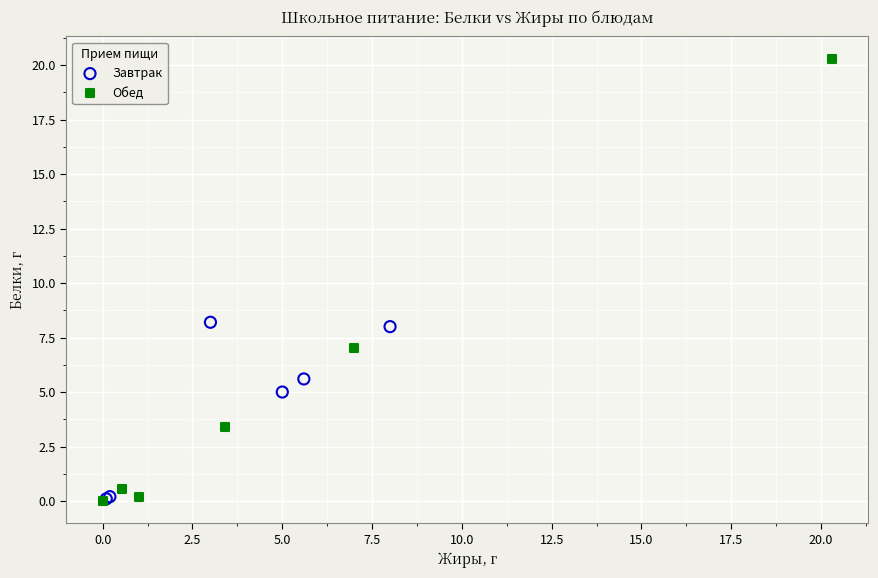

What are all the series names shown in the legend?

Завтрак, Обед